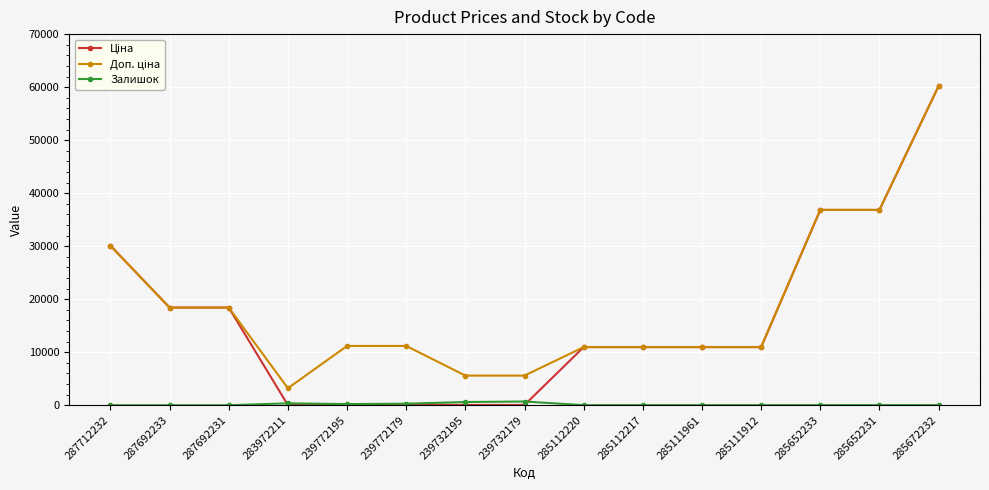

At how many categories does at least one series exceed 20060?

4